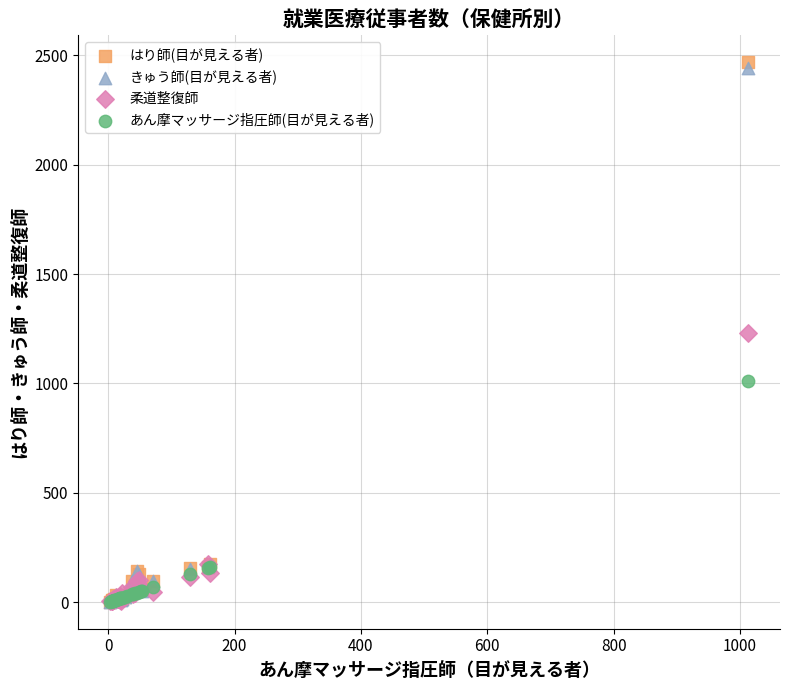

What are all the series names shown in the legend?

はり師(目が見える者), きゅう師(目が見える者), 柔道整復師, あん摩マッサージ指圧師(目が見える者)